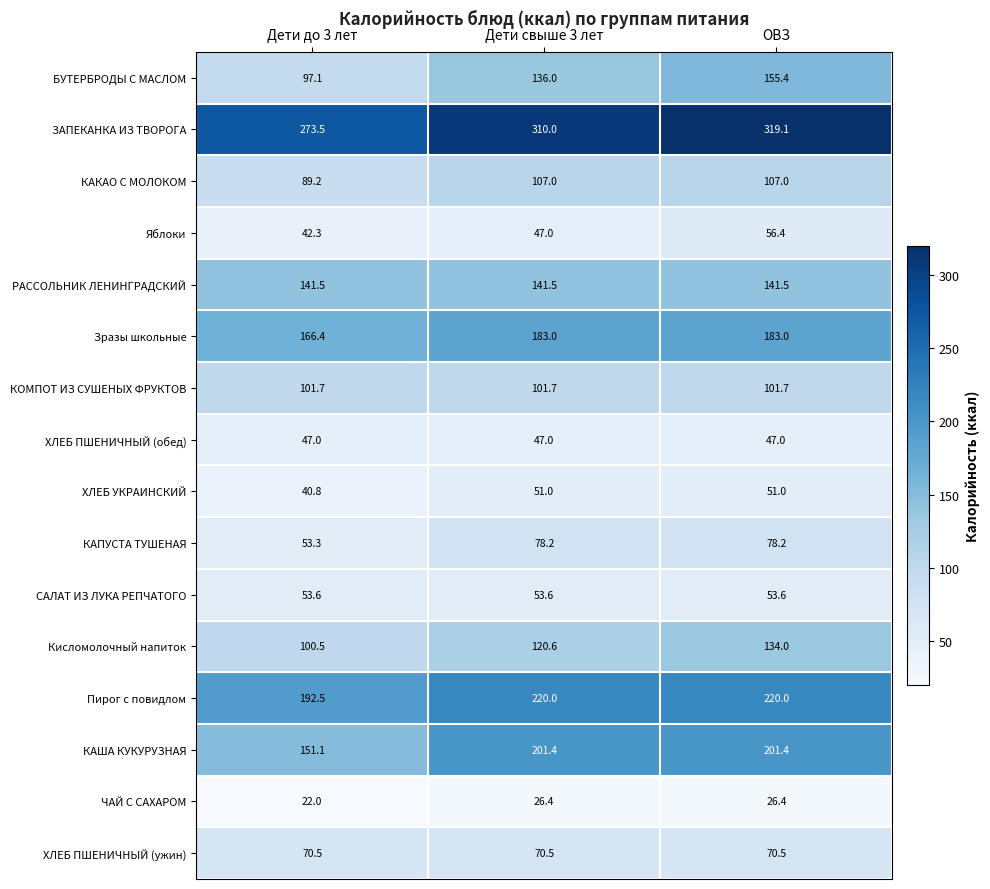

At how many categories does at least one series exceed 249?

3